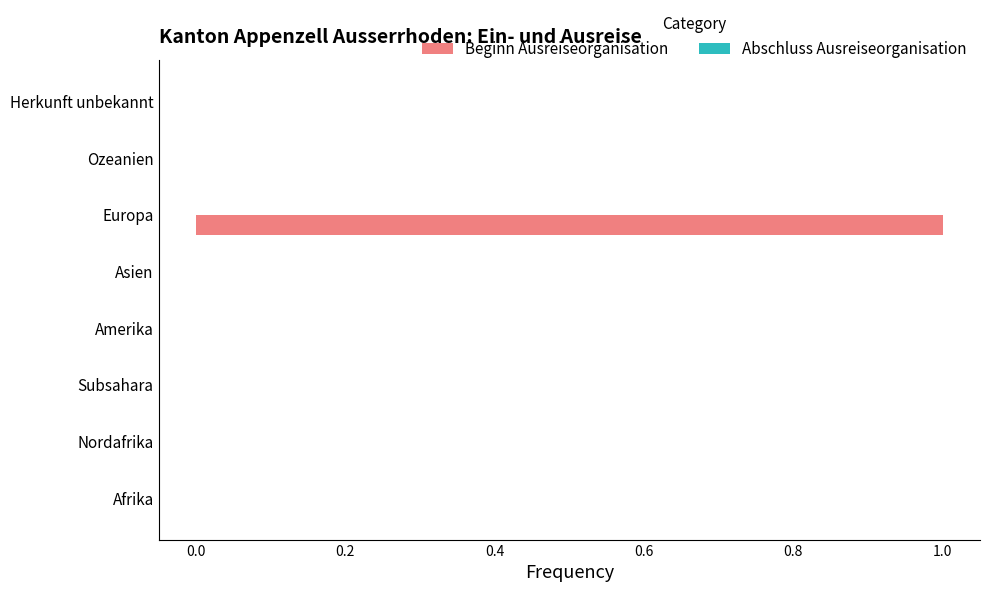

True or false: the data shows 0 at Nordafrika.

True